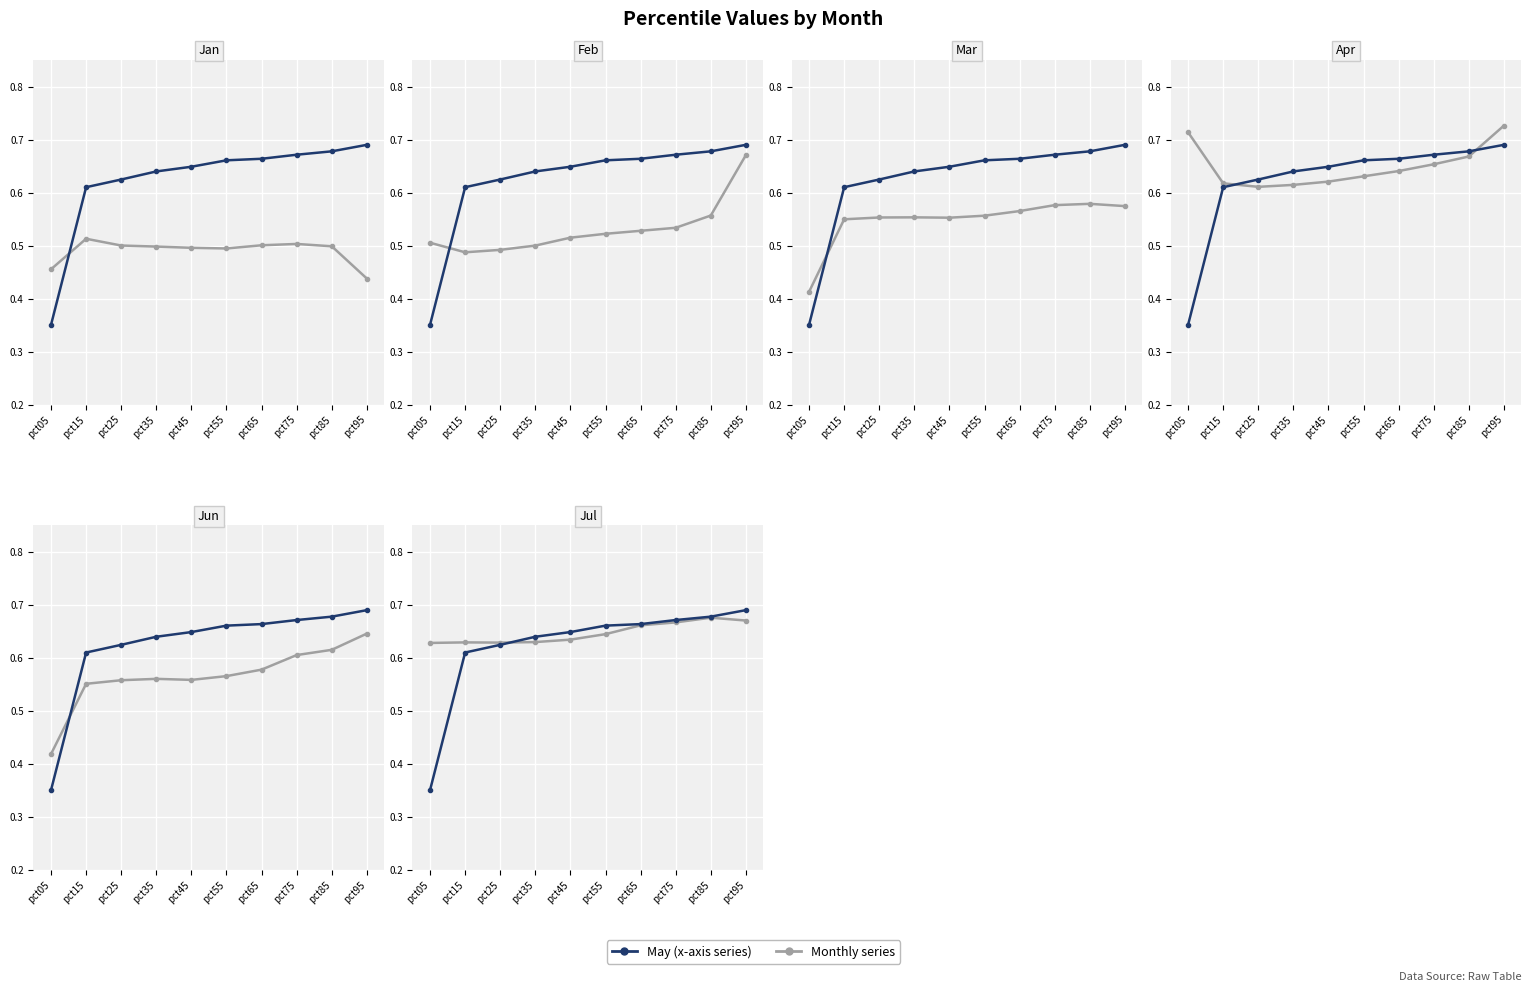

At which category is the sum across all series the highest?

pct95